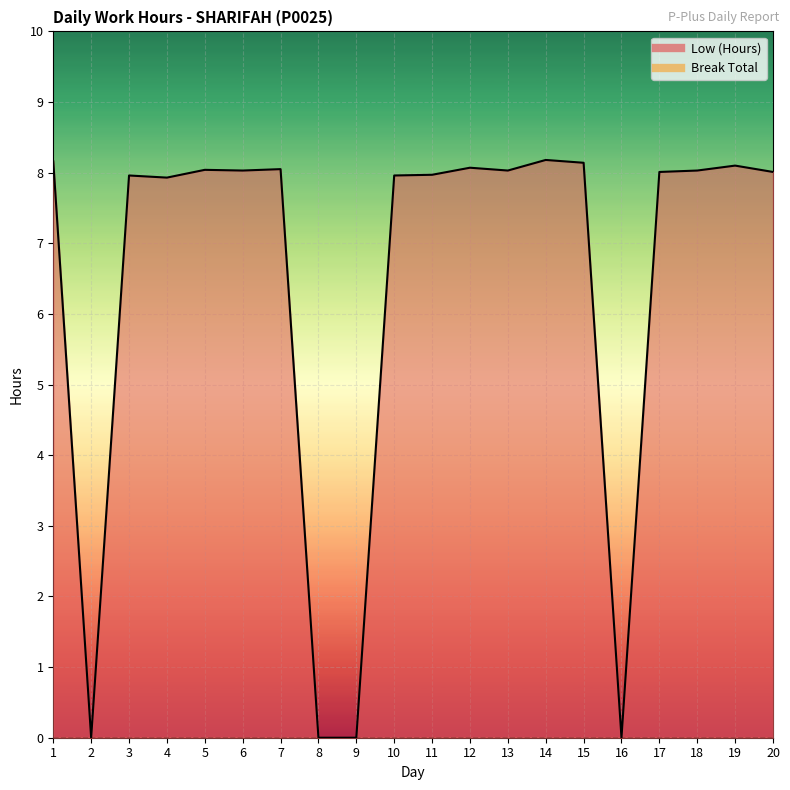

Reading left to right, list all the values displayed in this chart.

8.2	0.0	8.0	7.9	8.0	8.0	8.1	0.0	0.0	8.0	8.0	8.1	8.0	8.2	8.1	0.0	8.0	8.0	8.1	8.0